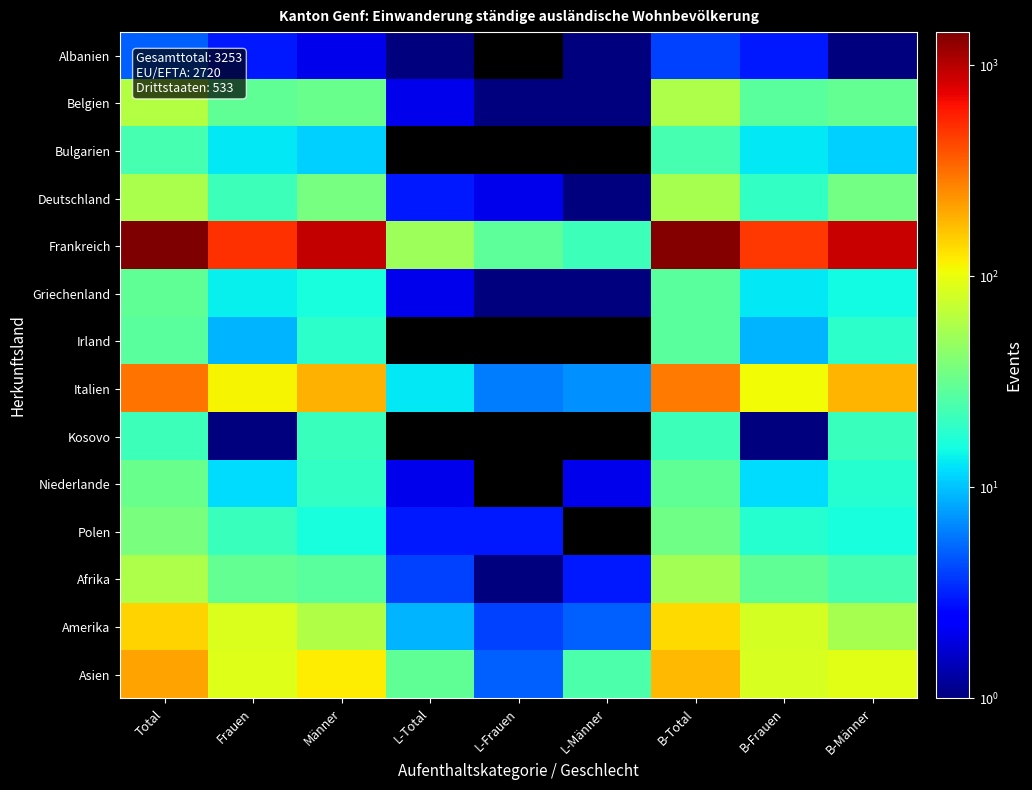

What is the total value across all series at L-Männer?

68